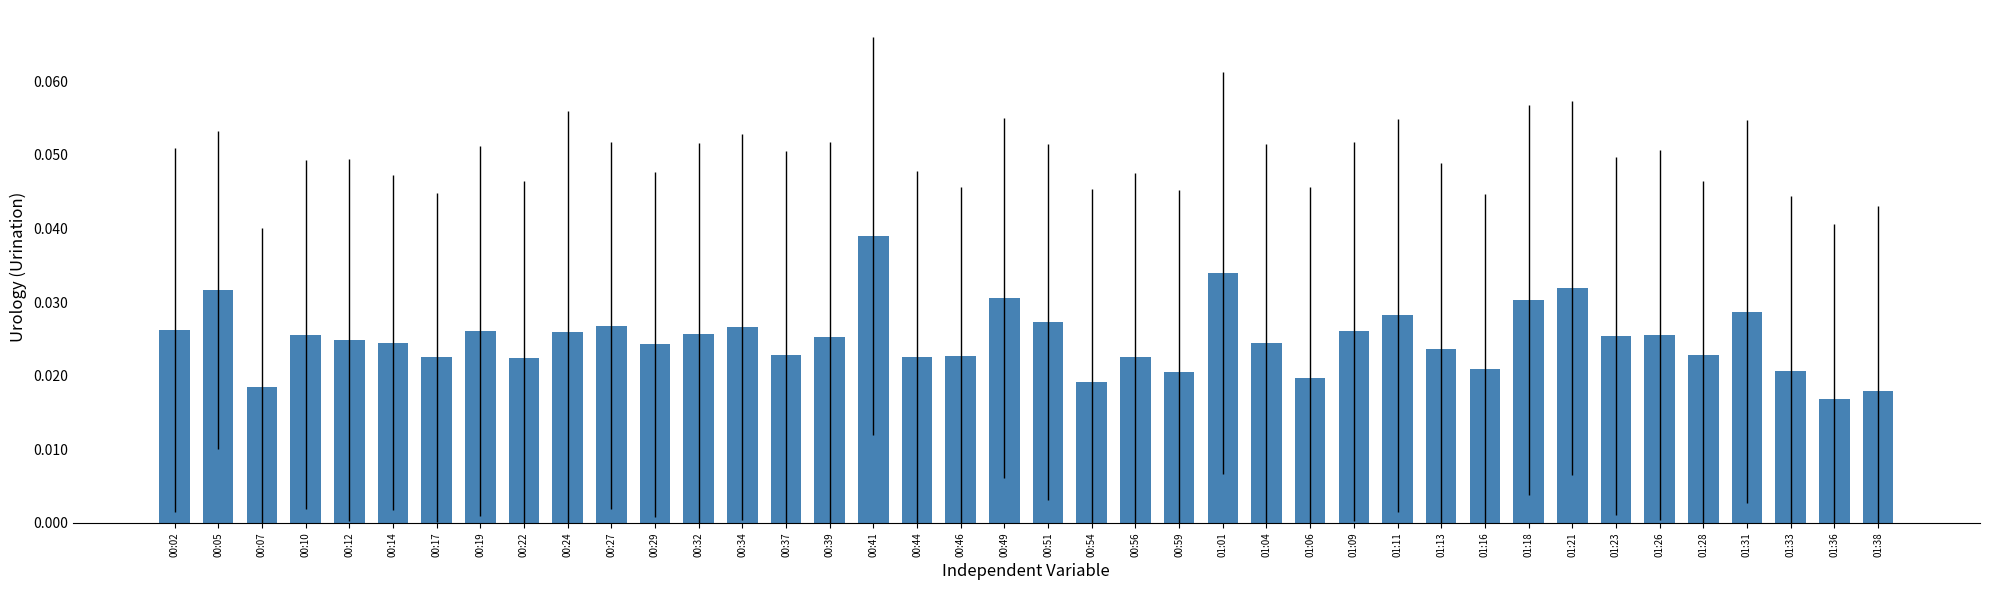

Which label corresponds to the largest value in the chart?

00:41